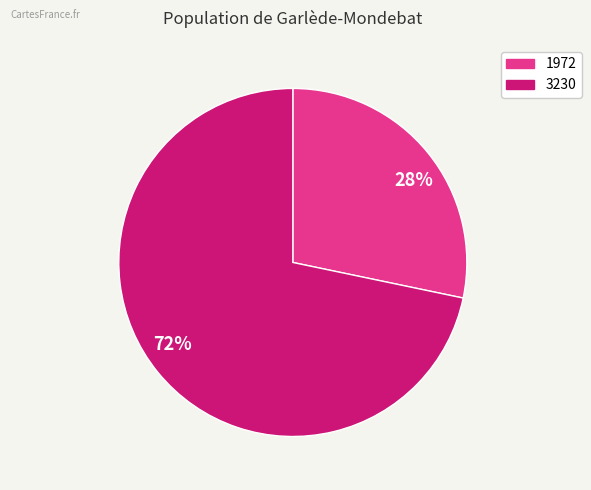

To the nearest percent, what is the average slice percentage?

50%